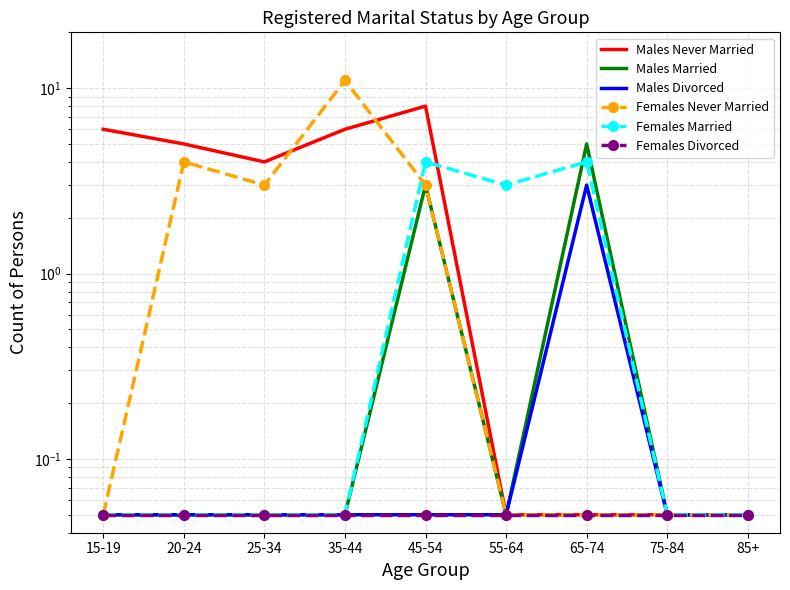

True or false: Females Divorced has more than 0 interior local peaks.

False